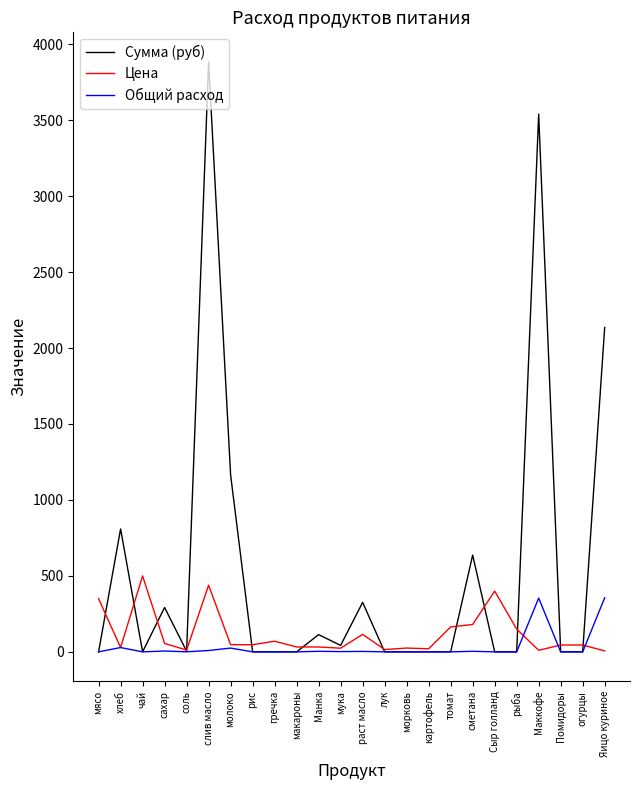

What is the difference between the highest and lowest values at томат?

164.3